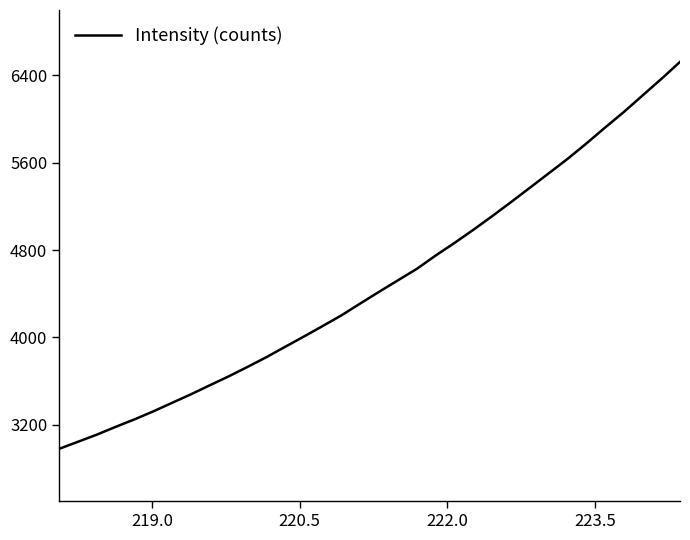

What is the greatest value displayed?

6524.5